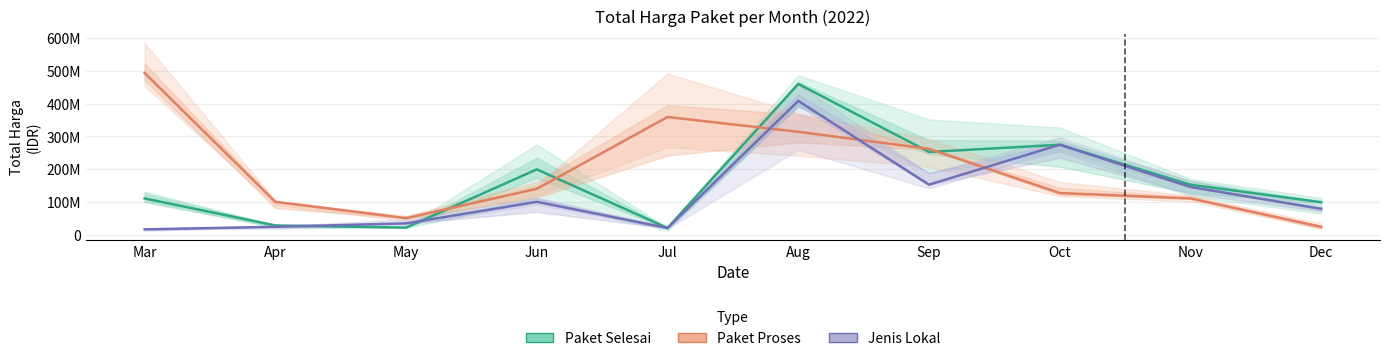

How many data points in Jenis Lokal are above 100000000?

4